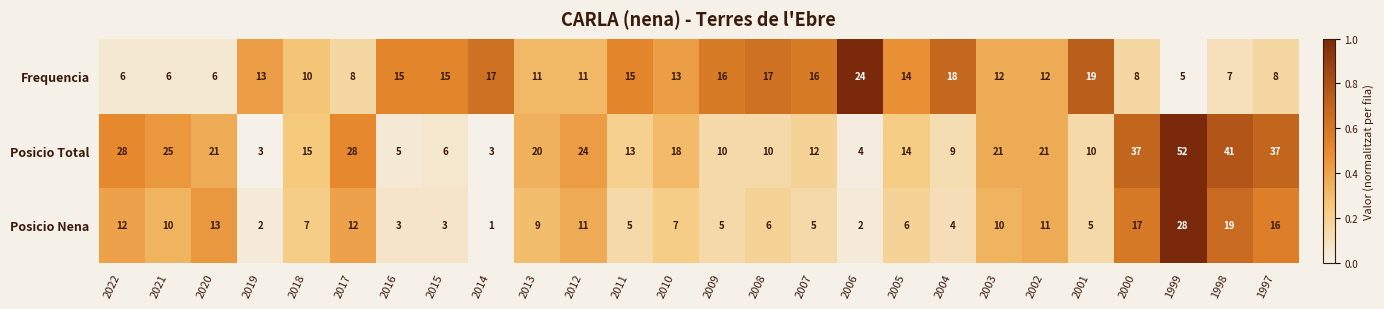

What is the difference between the maximum and minimum values in the Posicio Total series?

49